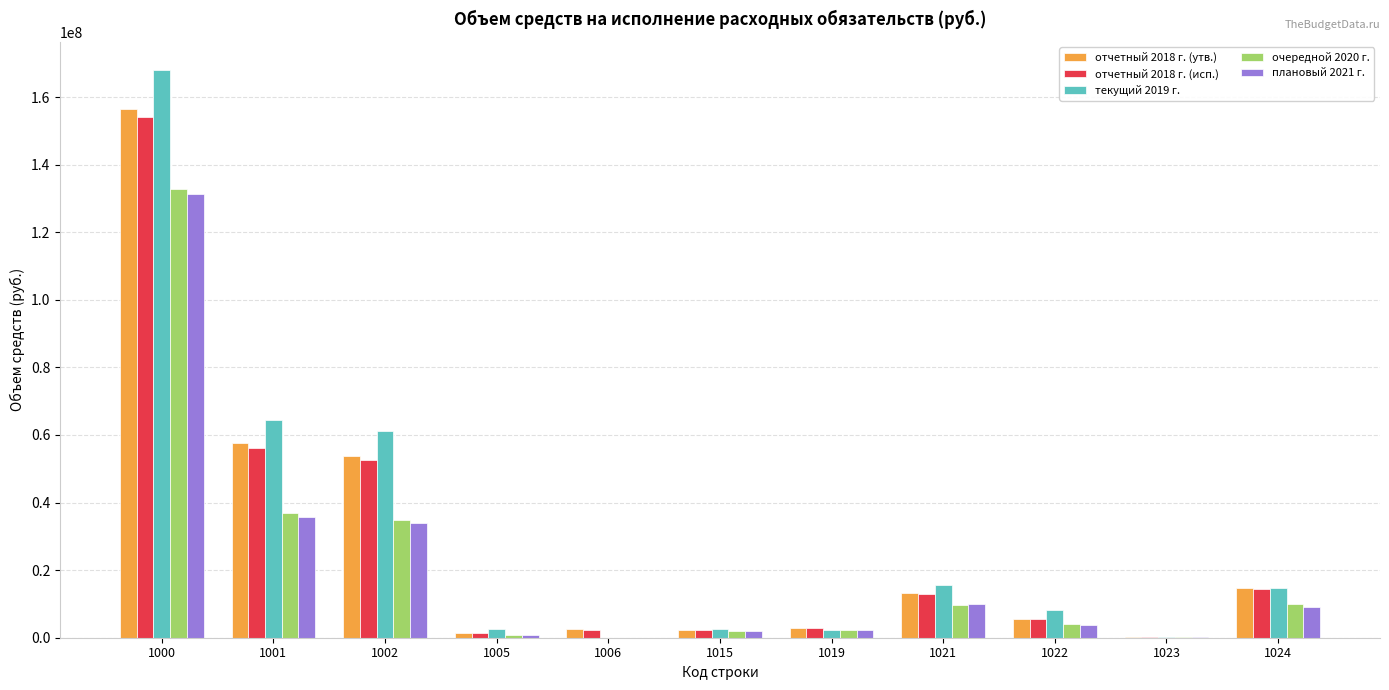

How many groups of bars are there?

11